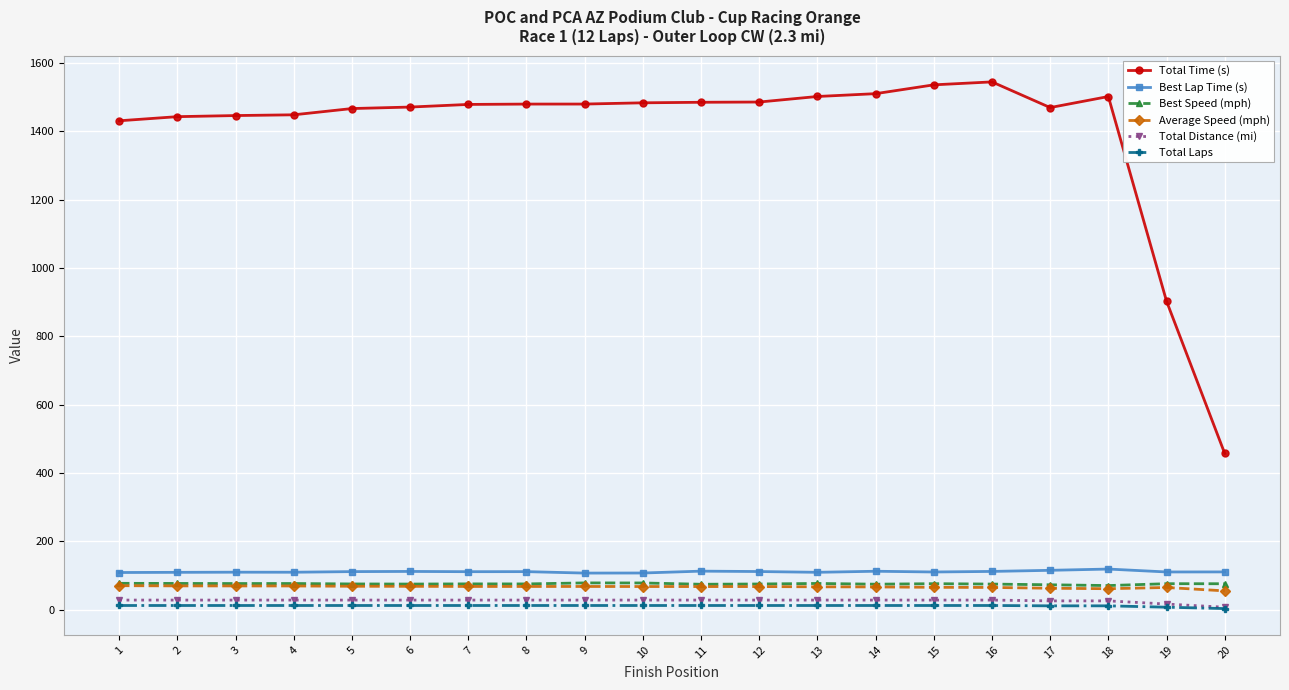

How many data points in Best Lap Time (s) are less than 110?

7